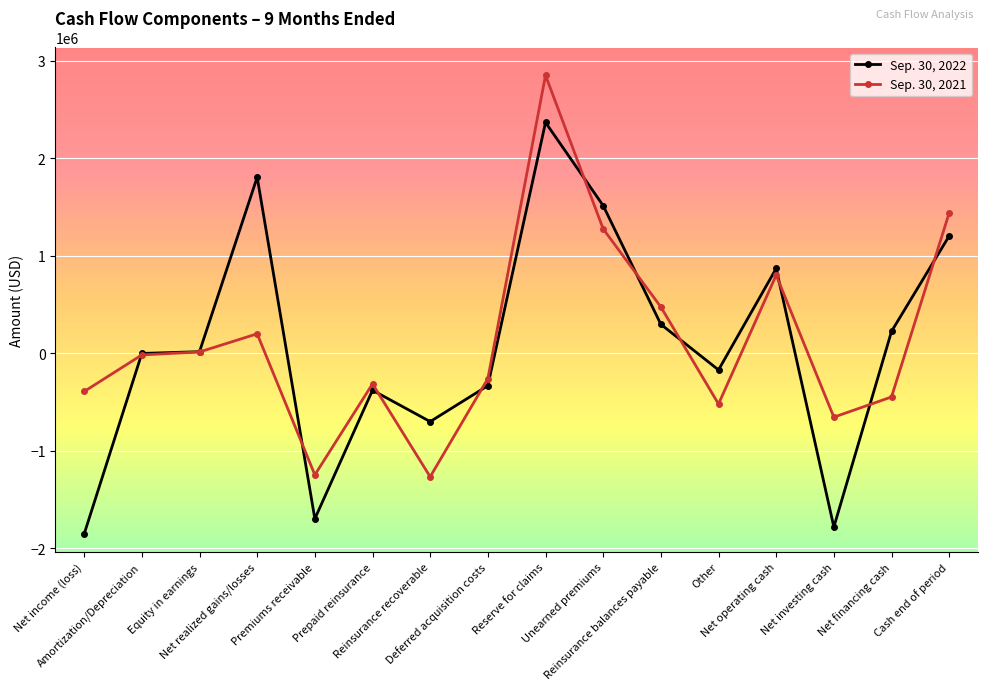

What is the average value of the Sep. 30, 2022 series?

86761